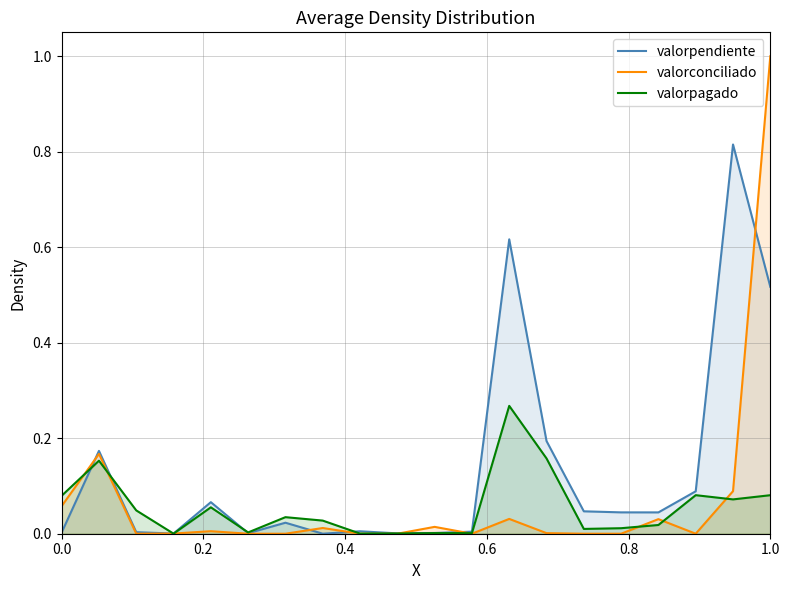

True or false: valorpagado has more than 0 interior local peaks.

True